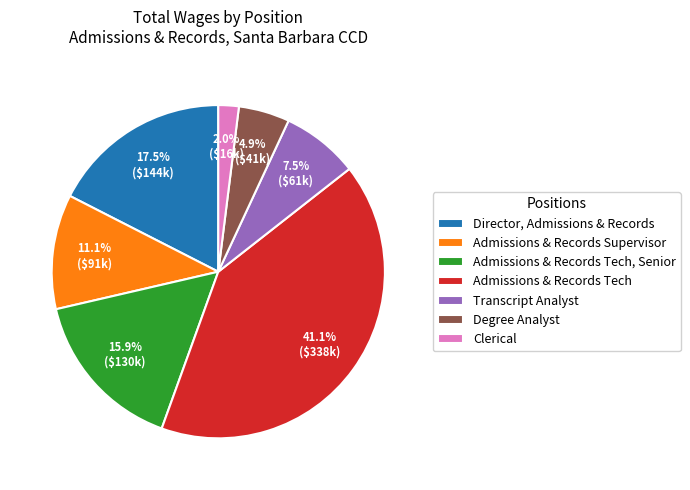

Which category has the smallest portion of the pie?

Clerical